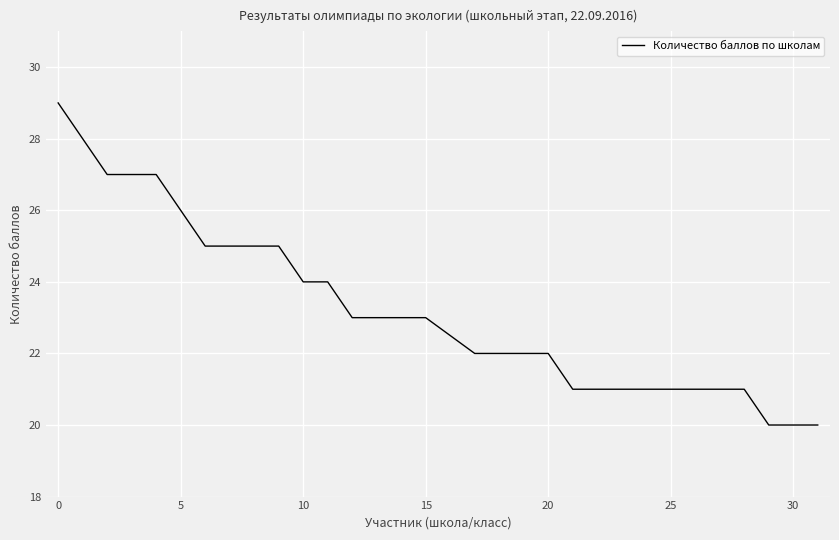

What is the maximum value shown in the chart?

29.0